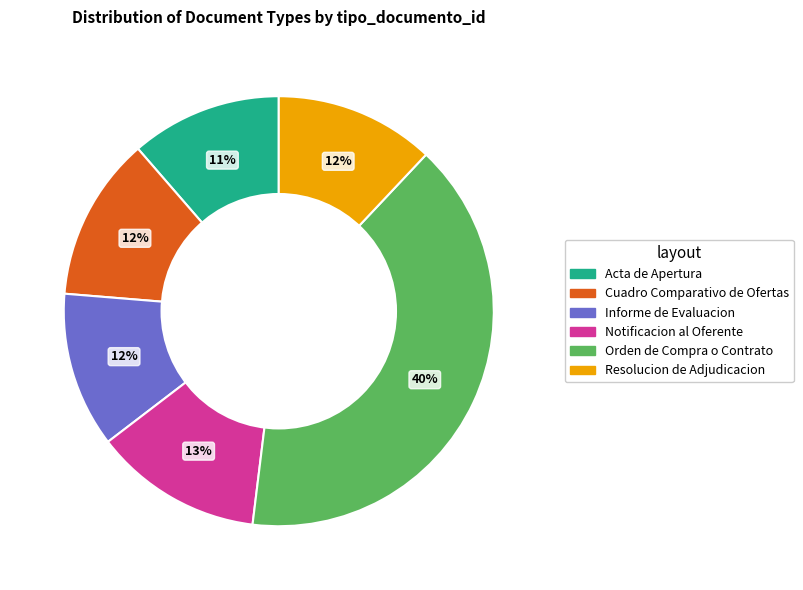

Combined, do Orden de Compra o Contrato and Notificacion al Oferente account for over 50%?

Yes